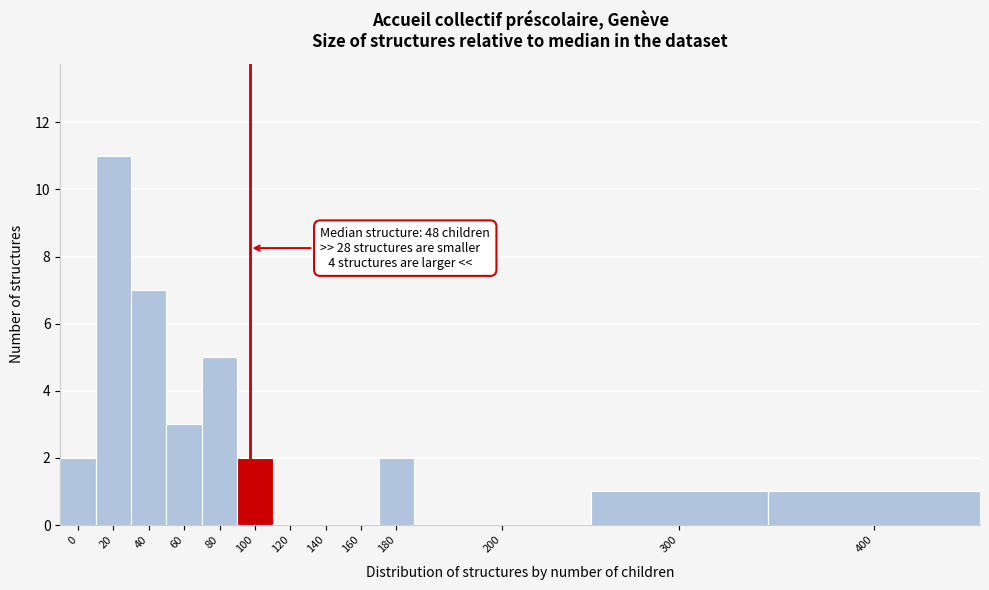

Reading left to right, transcribe all the data shown in this chart.

0=2	20=11	40=7	60=3	80=5	100=2	120=0	140=0	160=0	180=2	200=0	300=1	400=1